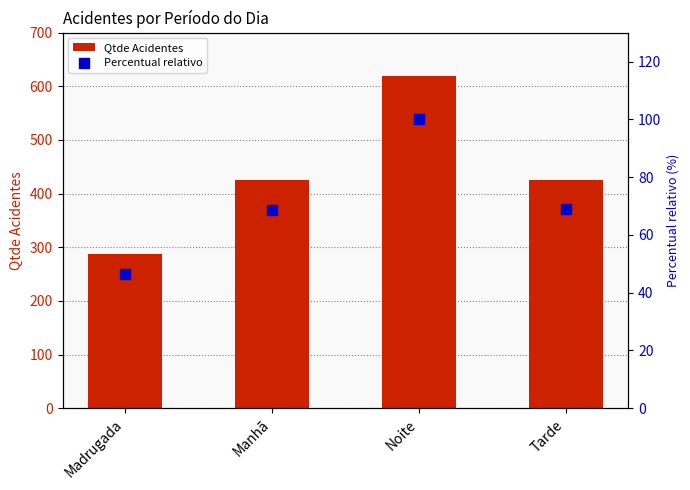

Which series has the widest spread of Y values?

Qtde Acidentes